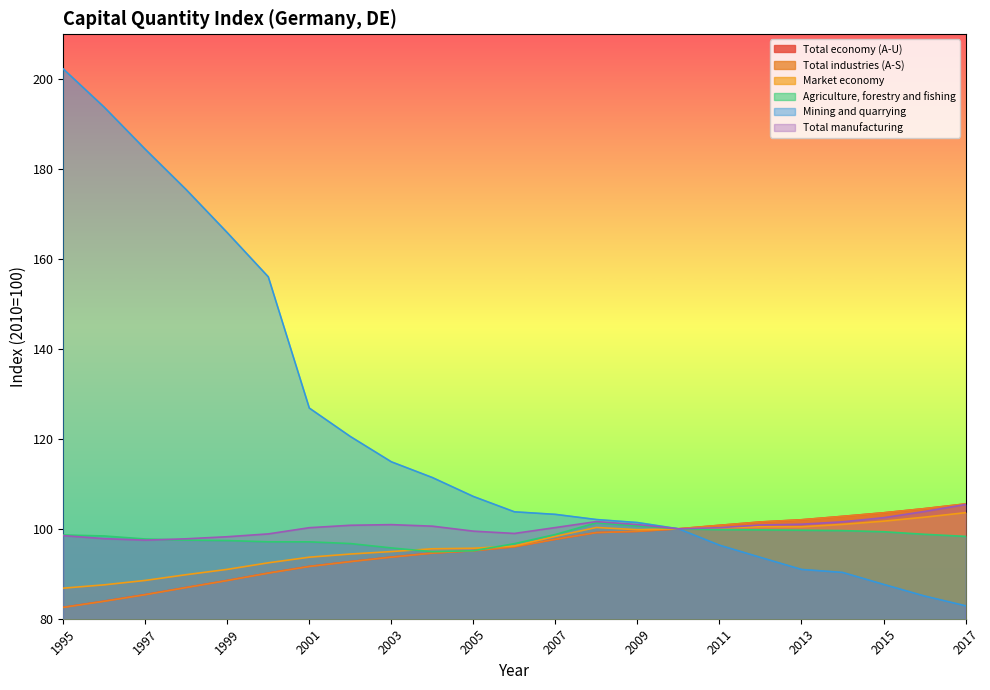

What is the difference between the Mining and quarrying values at 2012 and 2000?

62.4